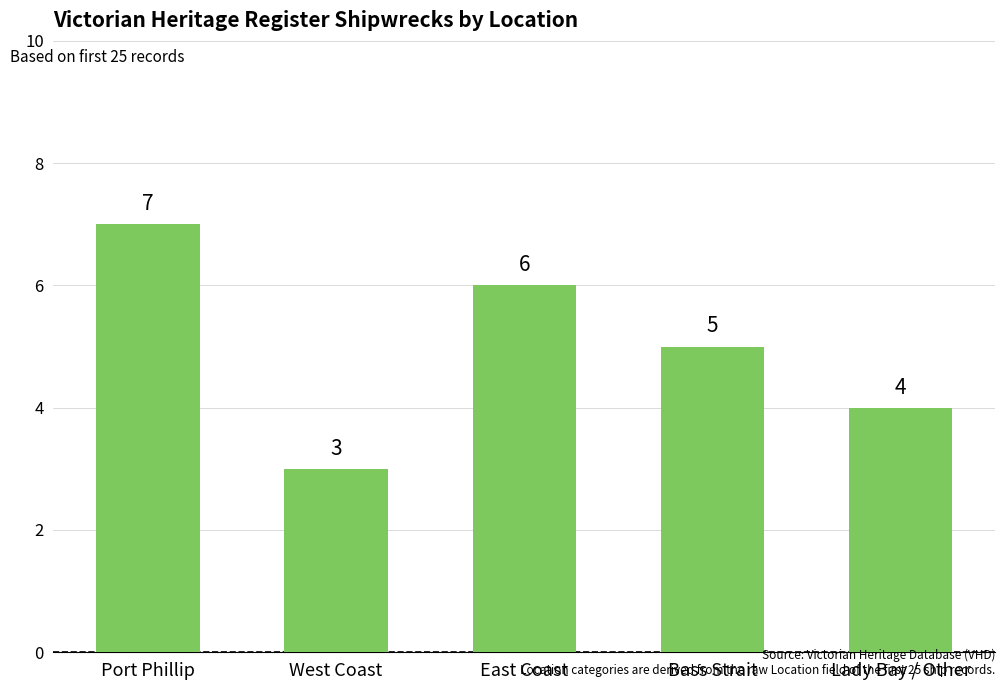

Reading right to left, list all the values displayed in this chart.

4	5	6	3	7